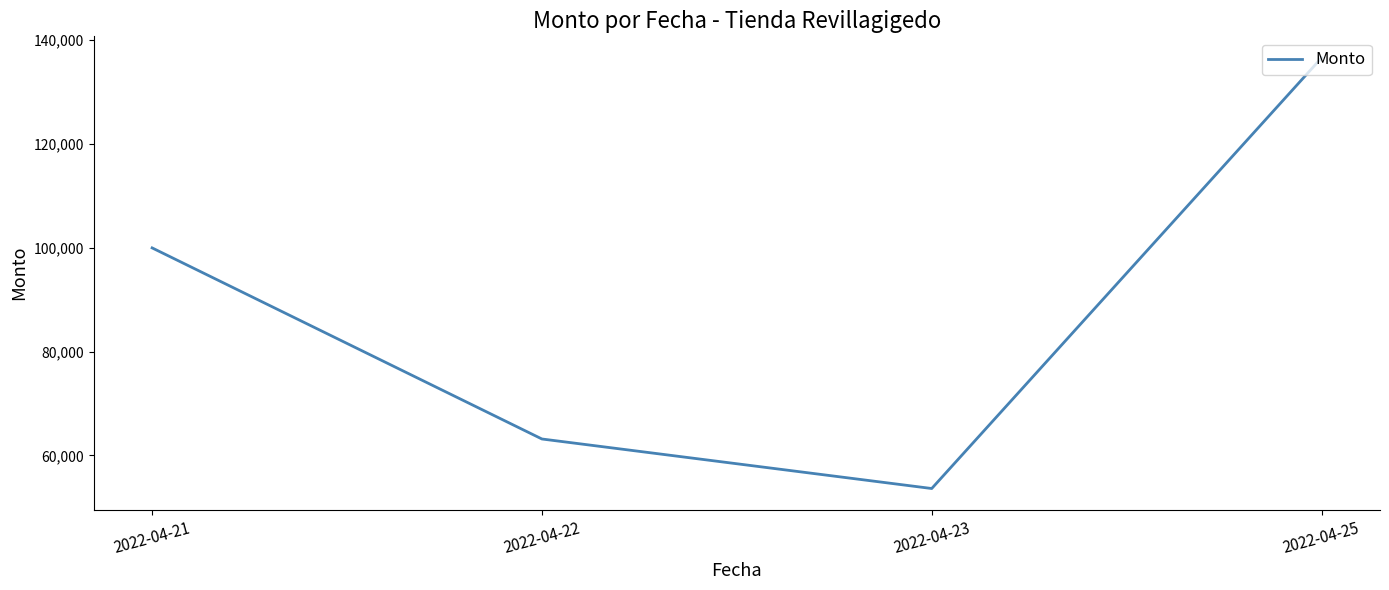

What is the smallest value displayed?

53630.0